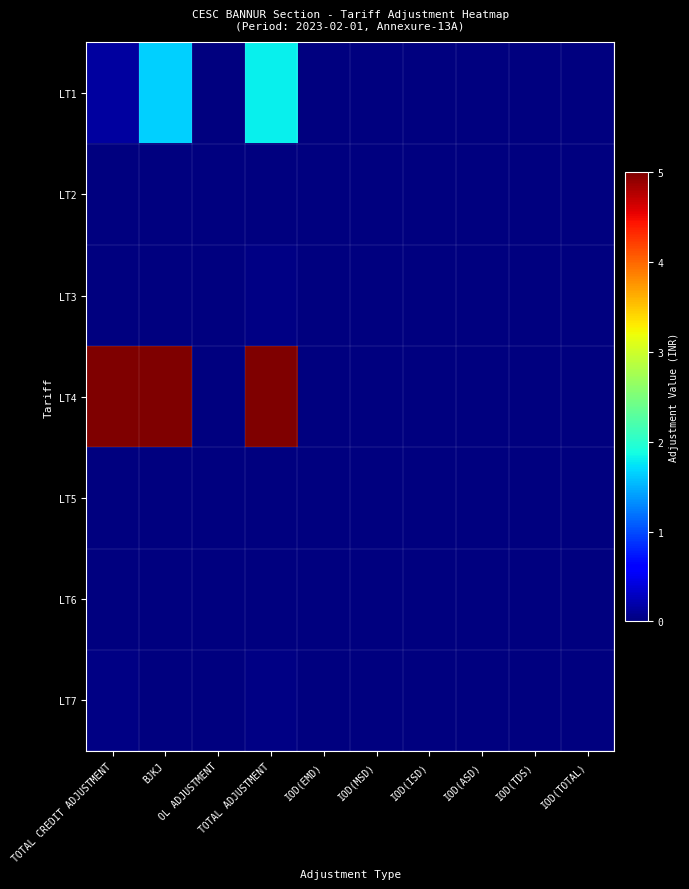

How many data points does each series have?

10